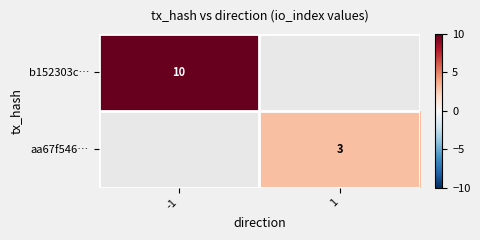

Is it true that aa67f546… equals 5.1 at 1?

False